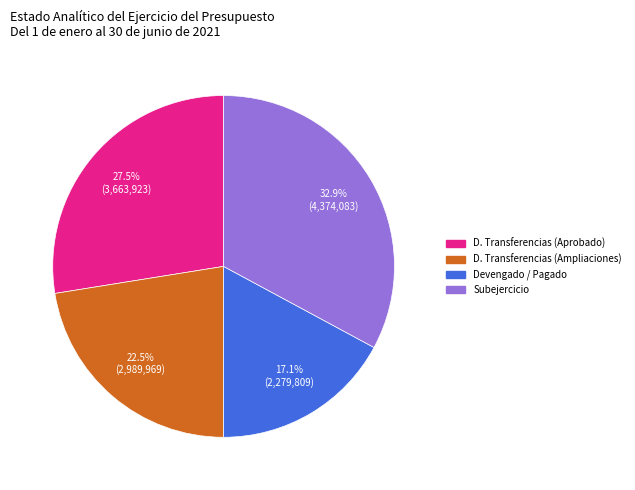

Is there a majority slice in this chart?

No